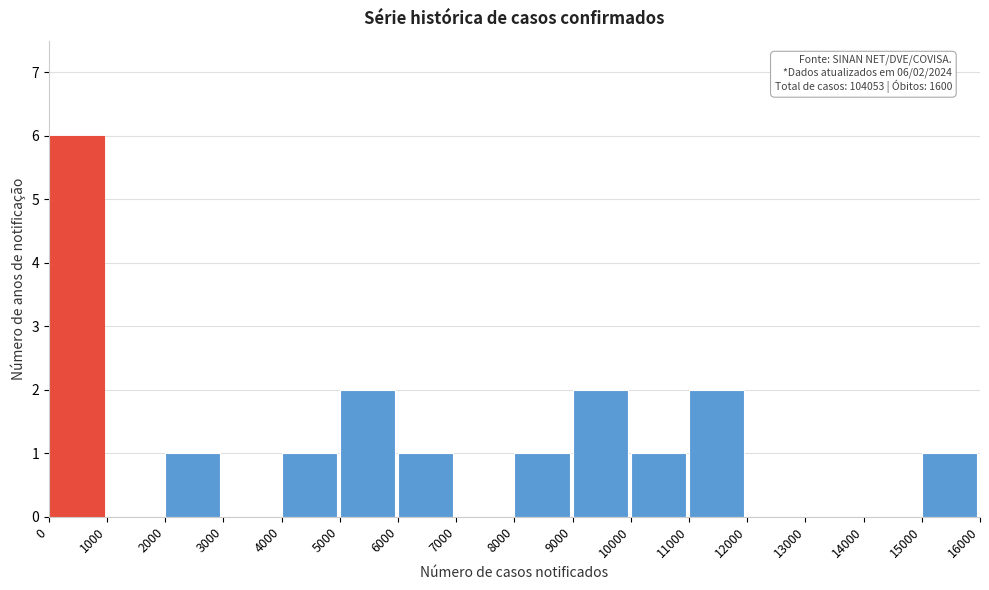

Over which range of the x-axis is the bar tallest?

0 to 1000